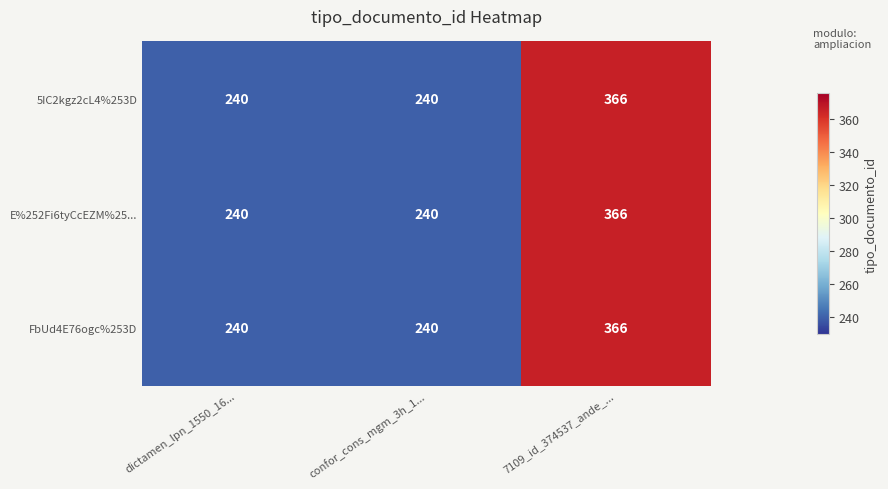

What is the smallest value displayed?

240